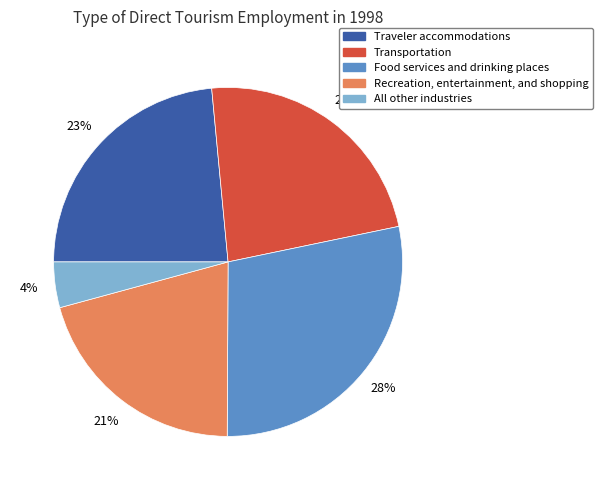

To the nearest percent, what portion does Recreation, entertainment, and shopping represent?

21%